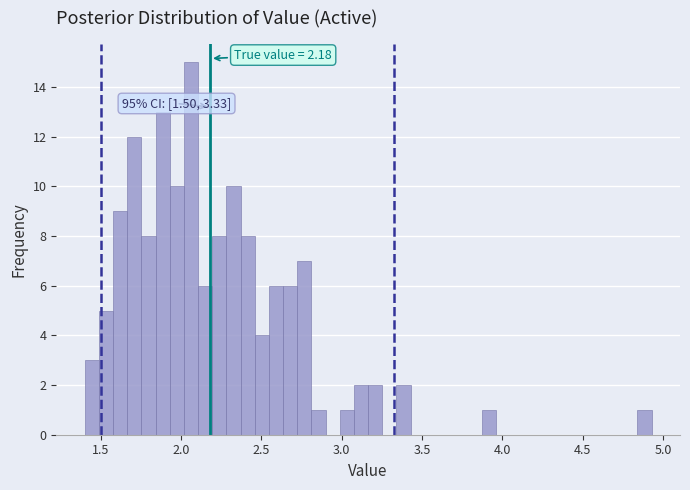

Around what value on the x-axis is the tallest bar? Give the approximate position of its centre, as read against the axis.

2.05